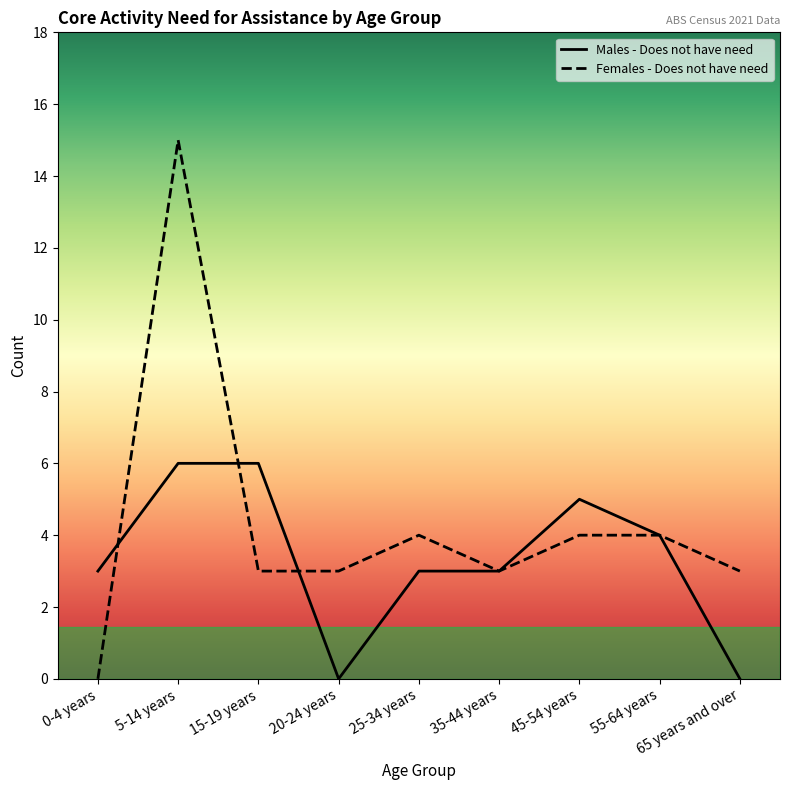

Between which two adjacent categories do Females - Does not have need and Males - Does not have need first intersect?

0-4 years and 5-14 years